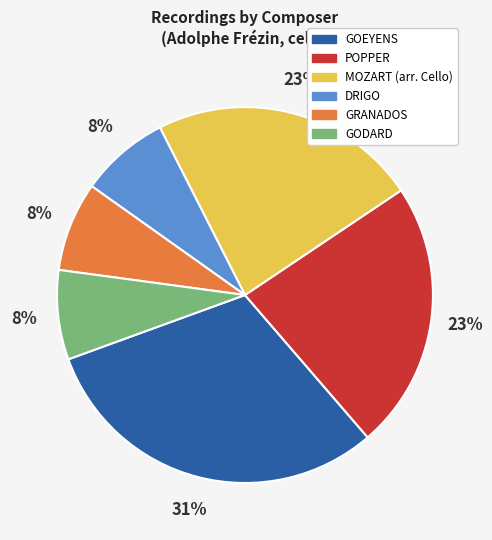

To the nearest percent, what is the difference between the largest and smallest slice percentages?

23%